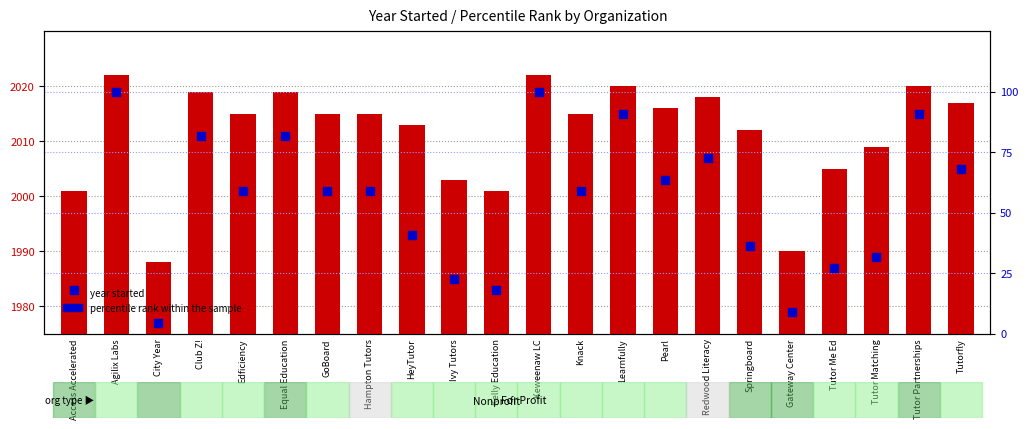

Which series reaches the maximum Y coordinate?

year started